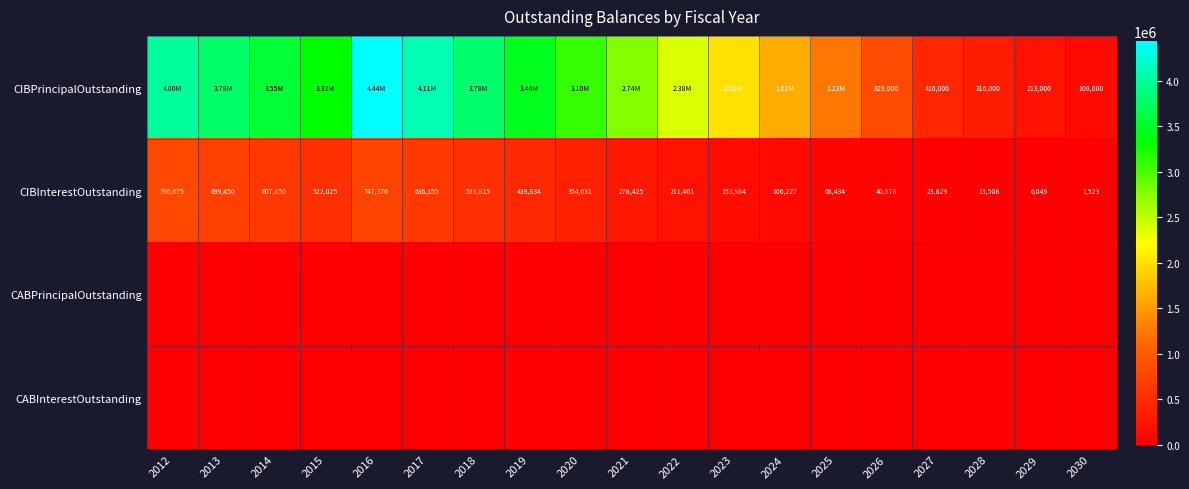

What is the sum of all CIBInterestOutstanding values?

6242329